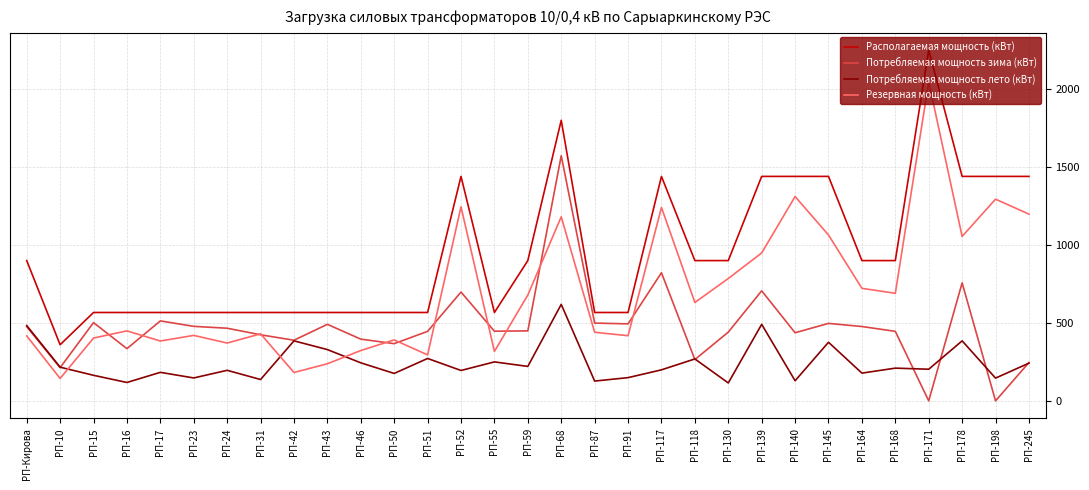

After their last crossing, which series has the higher values: Резервная мощность (кВт) or Потребляемая мощность зима (кВт)?

Резервная мощность (кВт)